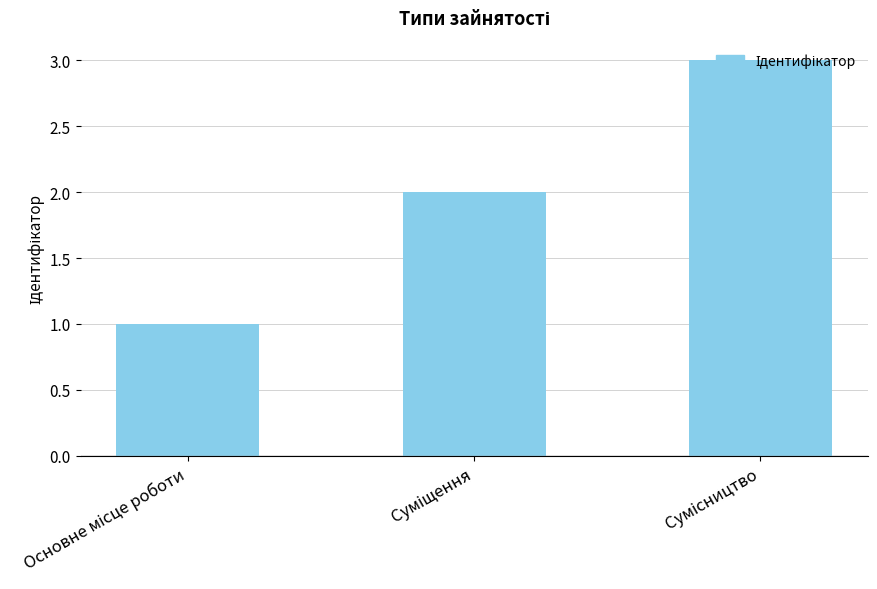

What is the average value?

2